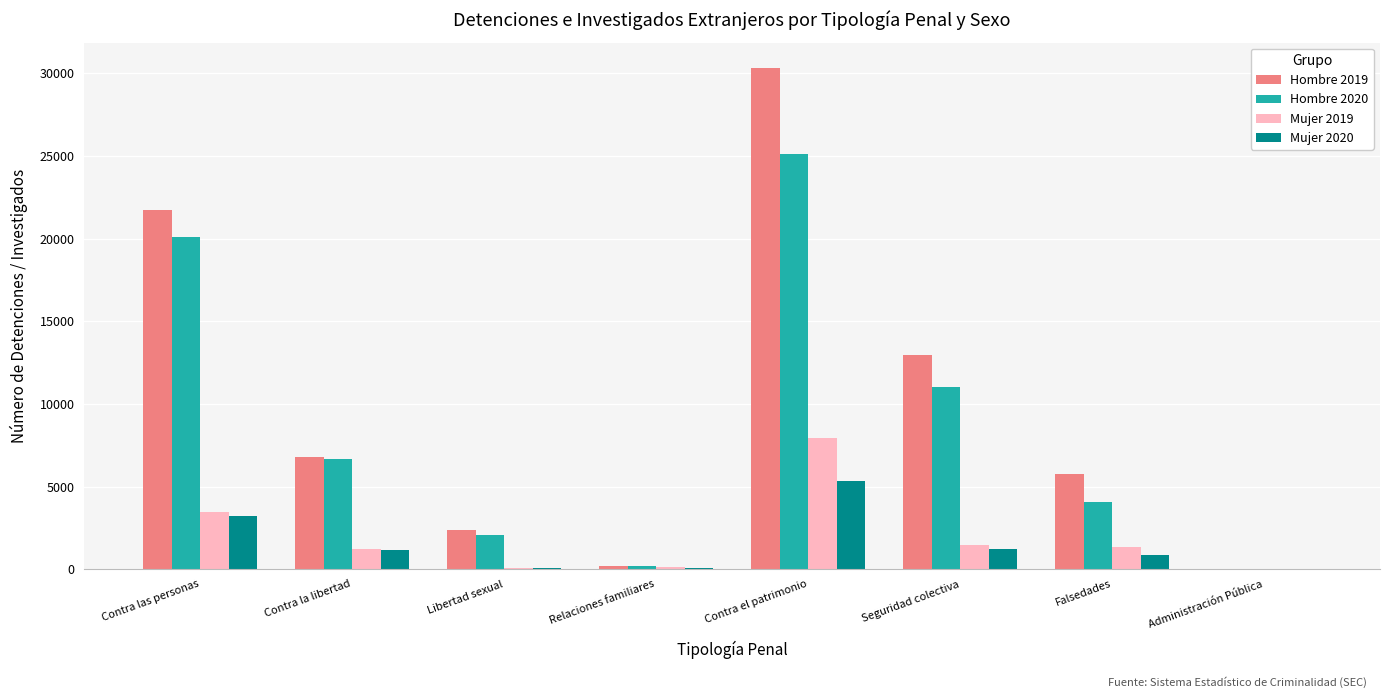

Which series has the largest range (max minus min)?

Hombre 2019